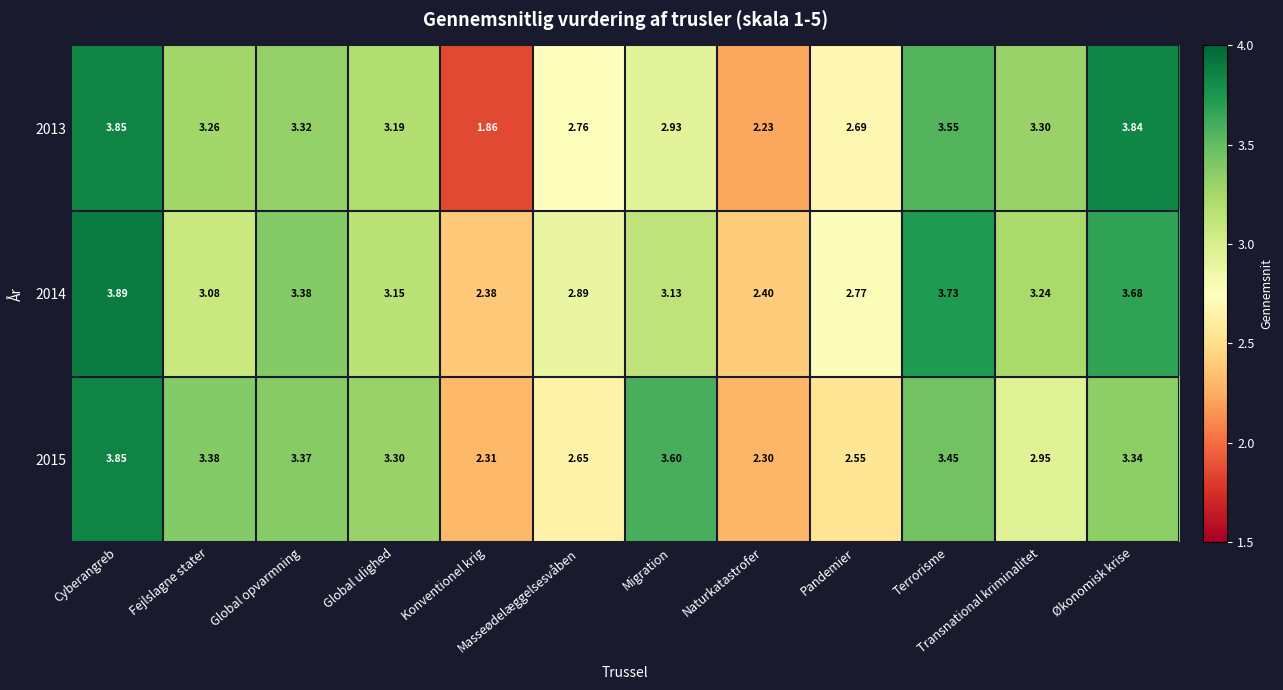

List the series in order of their overall mean, lowest first.

2013, 2015, 2014